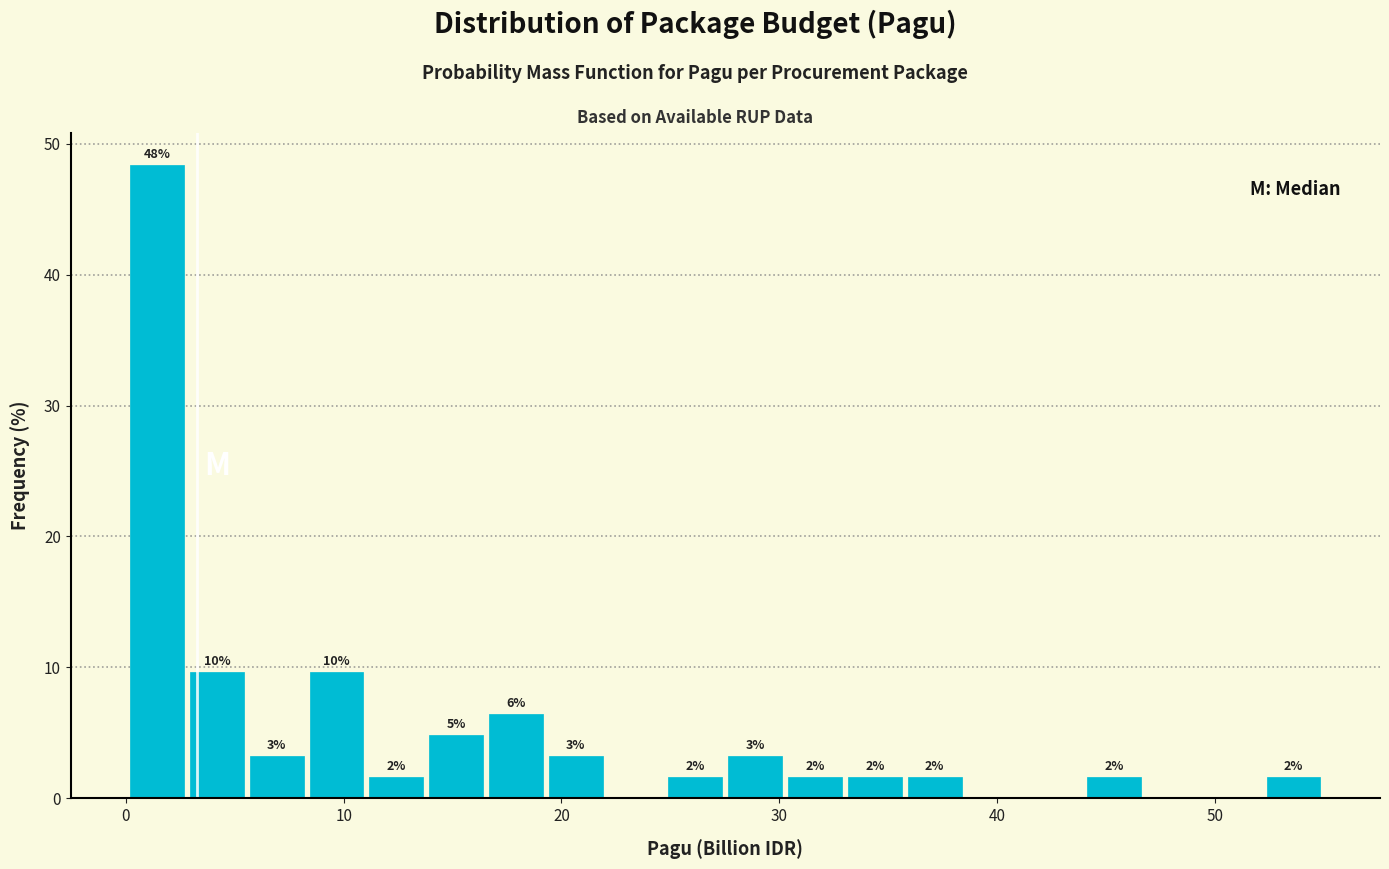

Around what value on the x-axis is the tallest bar? Give the approximate position of its centre, as read against the axis.

1